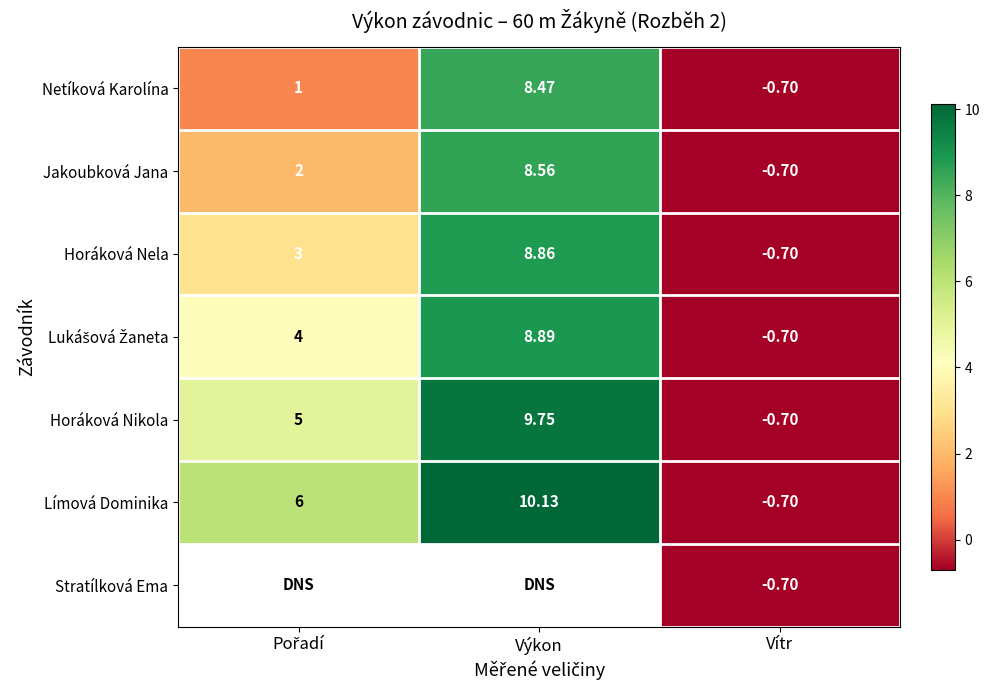

What is the approximate value of Horáková Nela at Výkon?

8.9